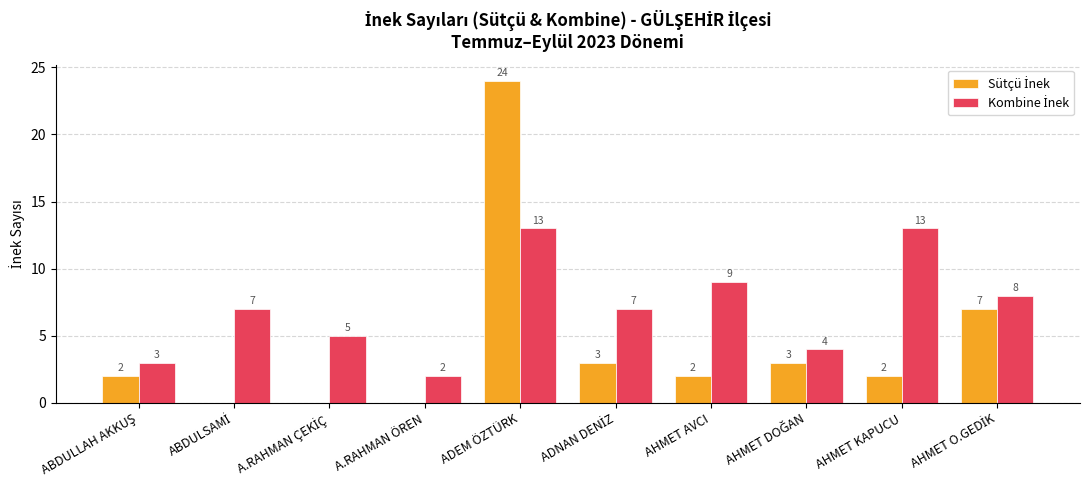

What is the spread (max minus min) of values at AHMET KAPUCU?

11